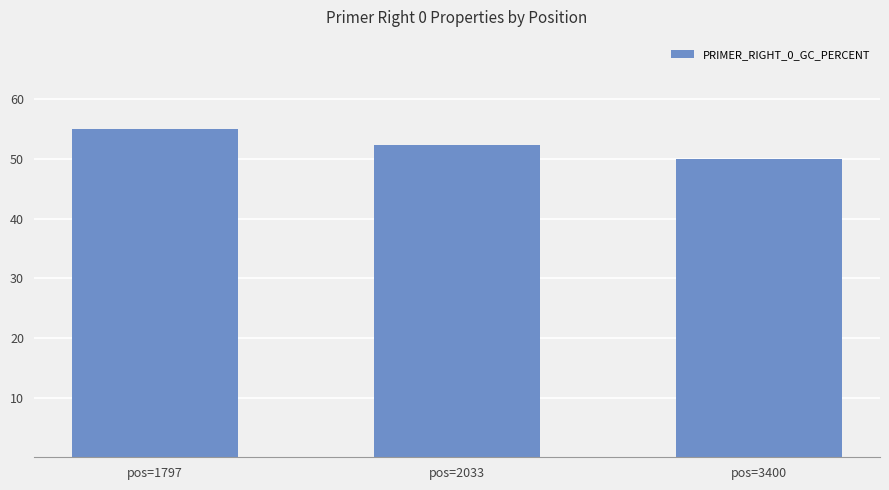

List the labels in order of value, smallest first.

pos=3400, pos=2033, pos=1797